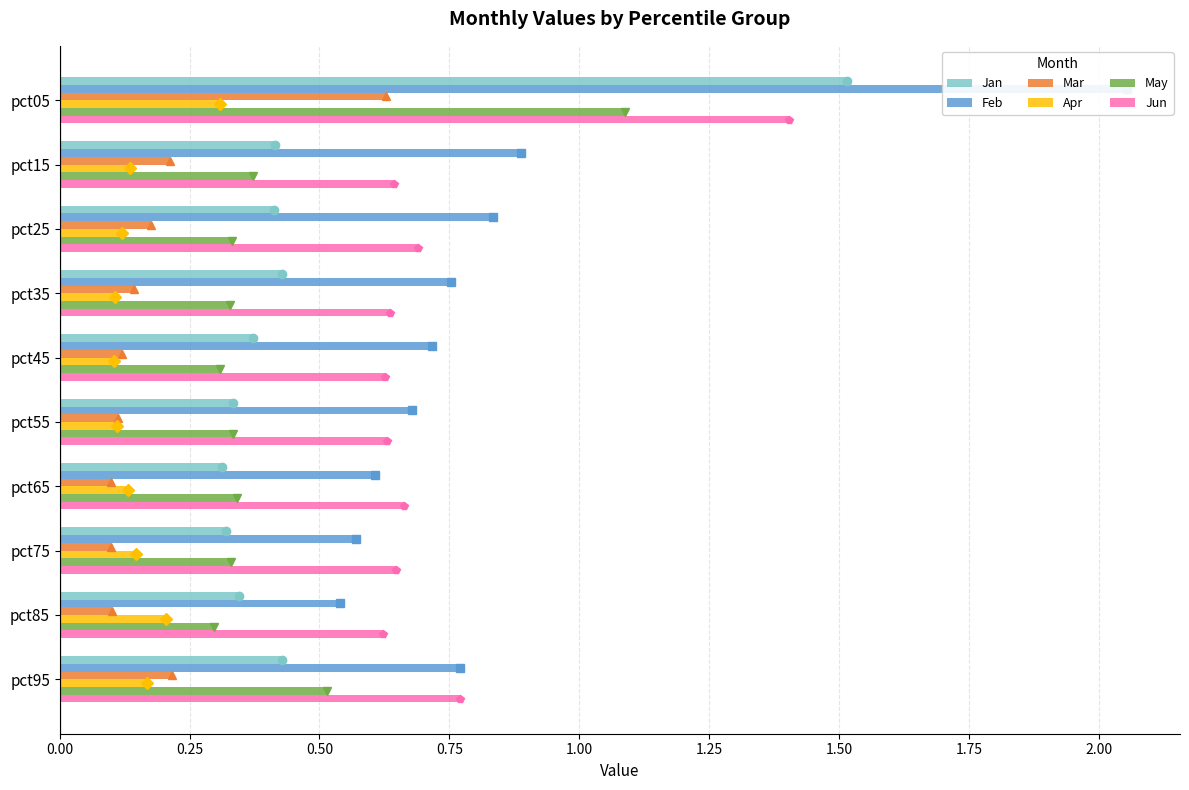

What is the maximum value shown in the chart?

2.1